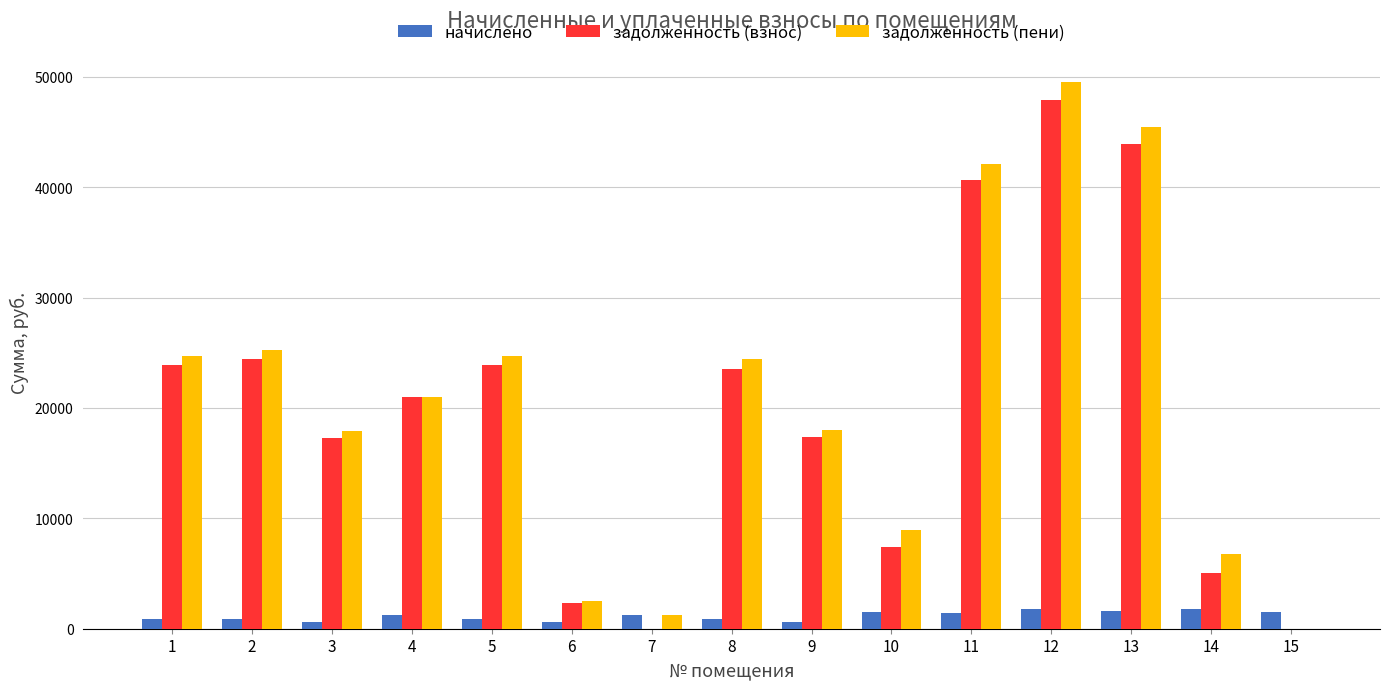

What is the sum of all начислено values?

17407.3